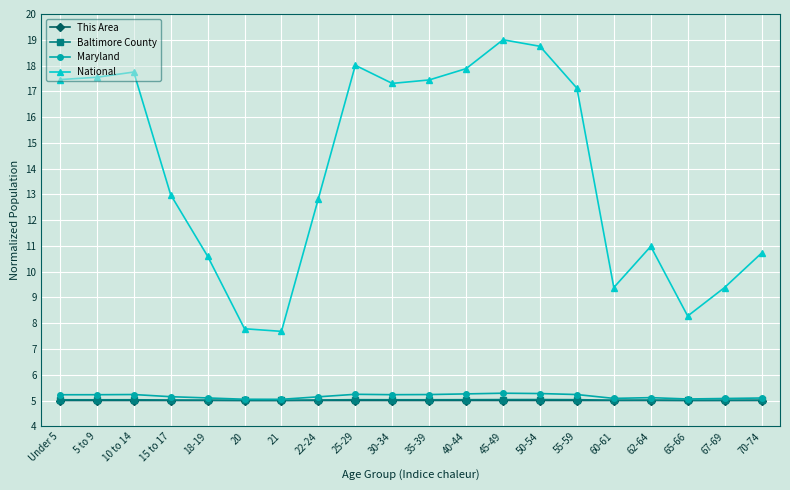

Which series has the largest total across all categories?

National